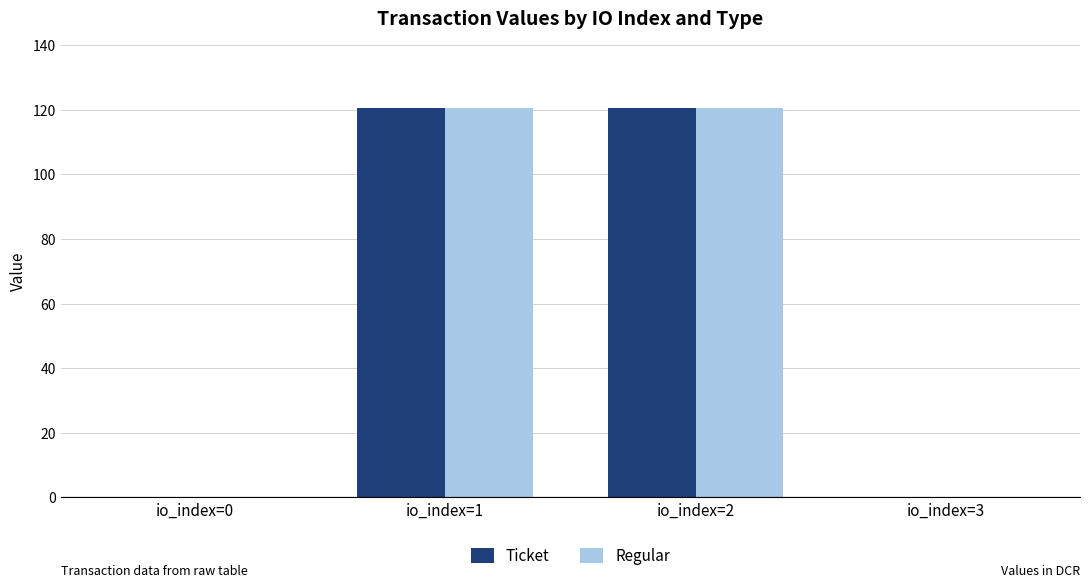

Is the value of Ticket at io_index=1 greater than the value of Regular at io_index=0?

Yes